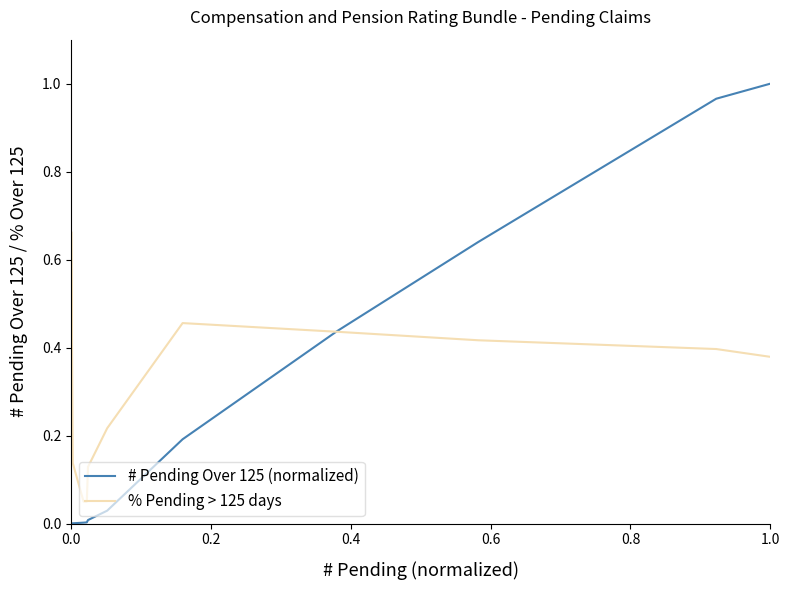

Which series has the largest range (max minus min)?

# Pending Over 125 (normalized)